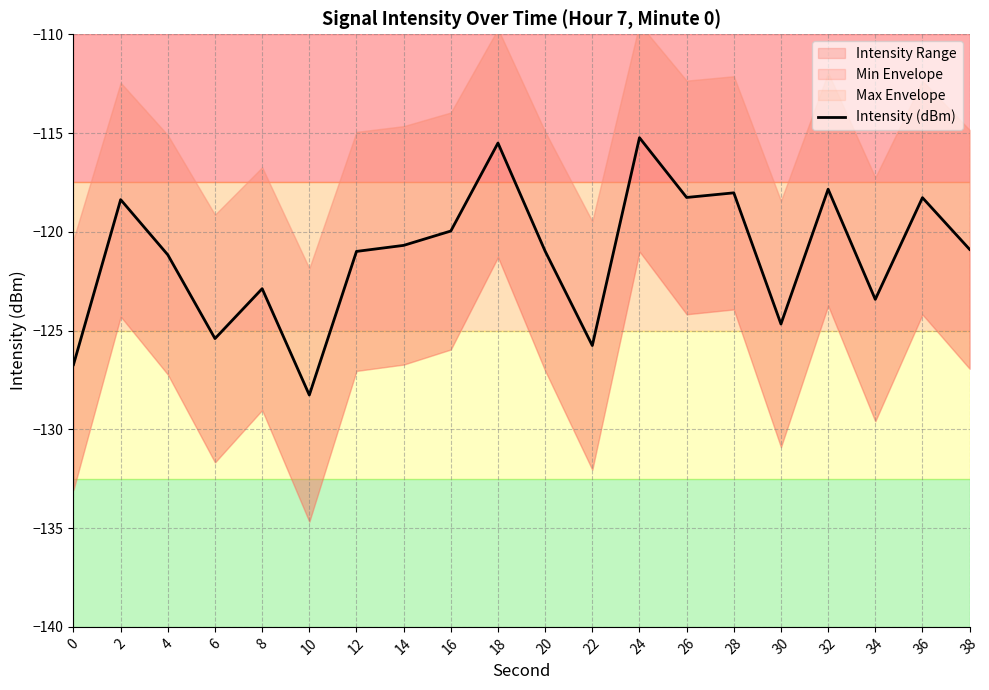

Where is the first local minimum?

6